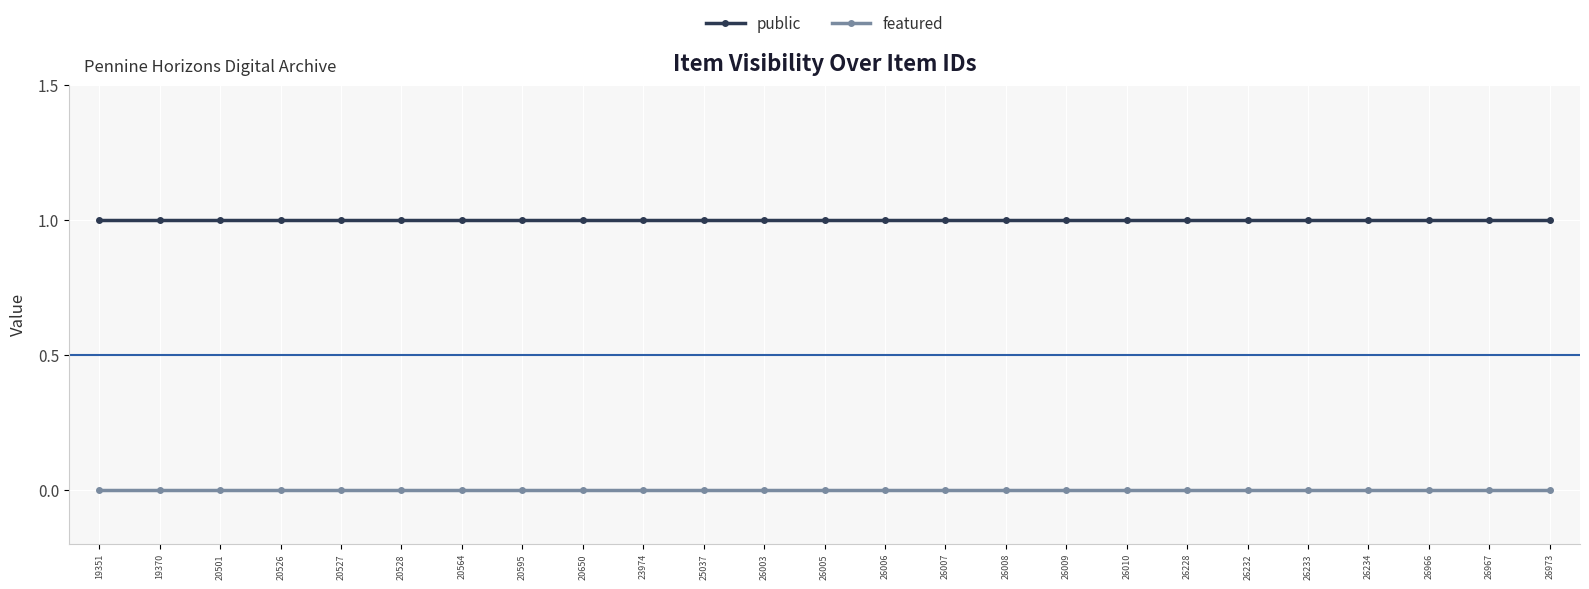

What is the total value across all series at 26007?

1